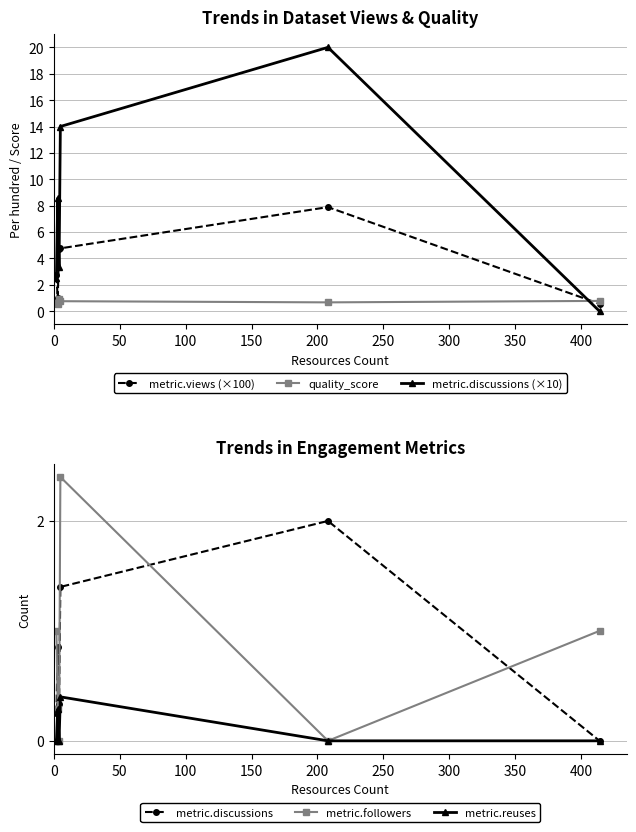

List the series in order of their peak value, highest first.

metric.discussions (×10), metric.views (×100), metric.followers, metric.discussions, quality_score, metric.reuses